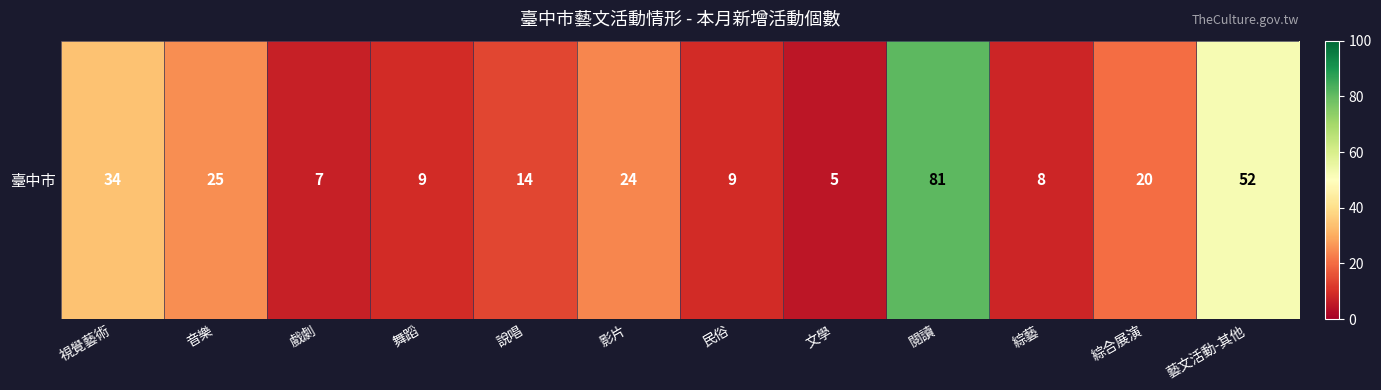

What is the difference between the maximum and minimum values?

76